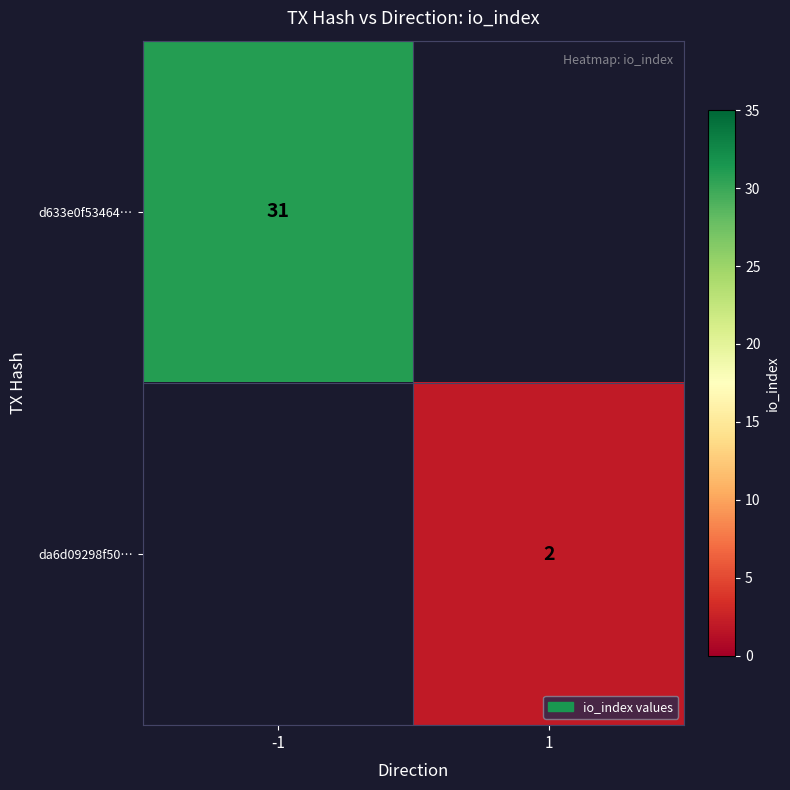

Is the value of d633e0f53464… at -1 greater than the value of da6d09298f50… at 1?

Yes